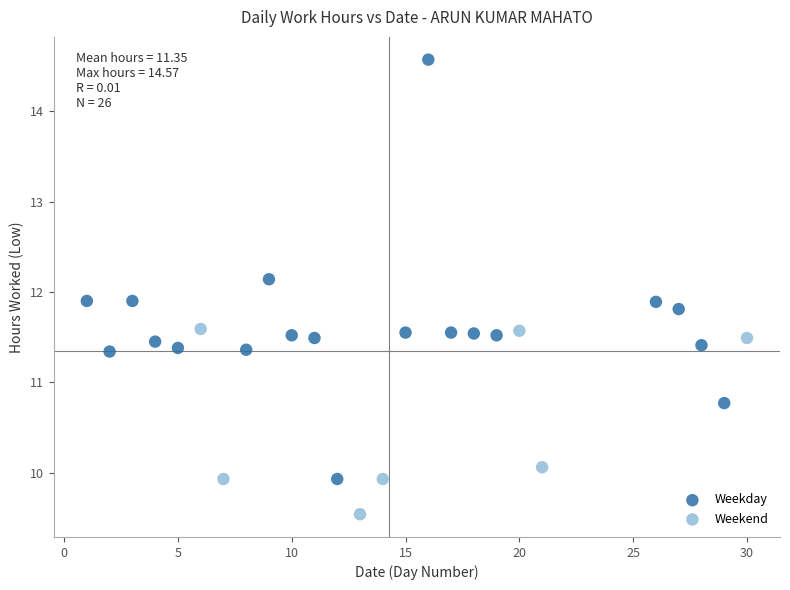

Which series contains the lowest Y value?

Weekend